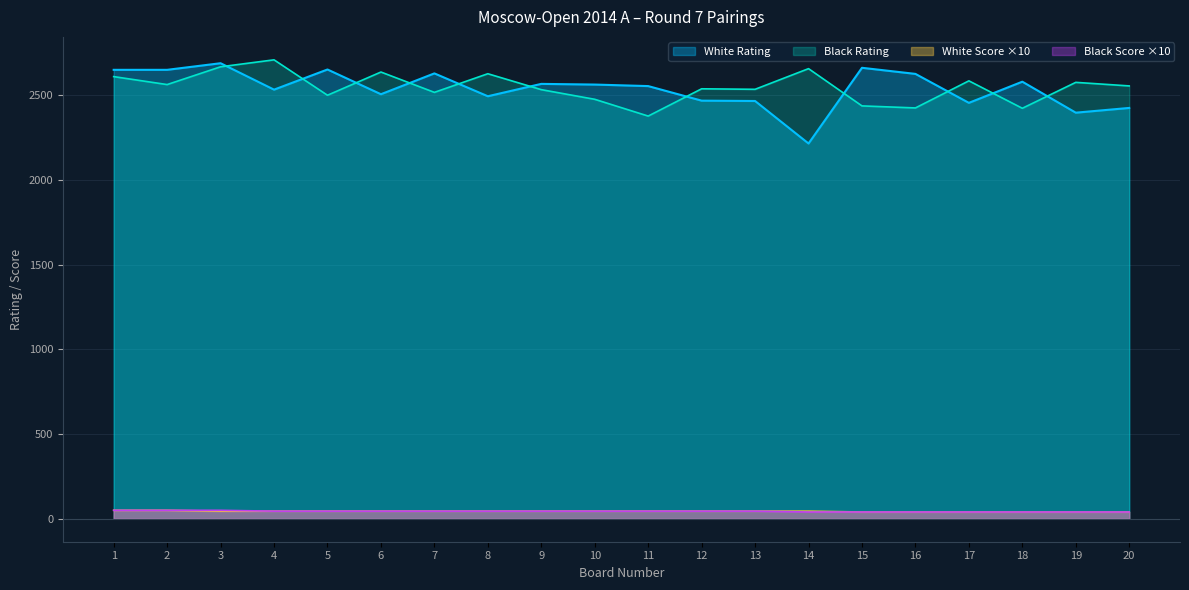

True or false: Black Score has more than 0 interior local peaks.

False